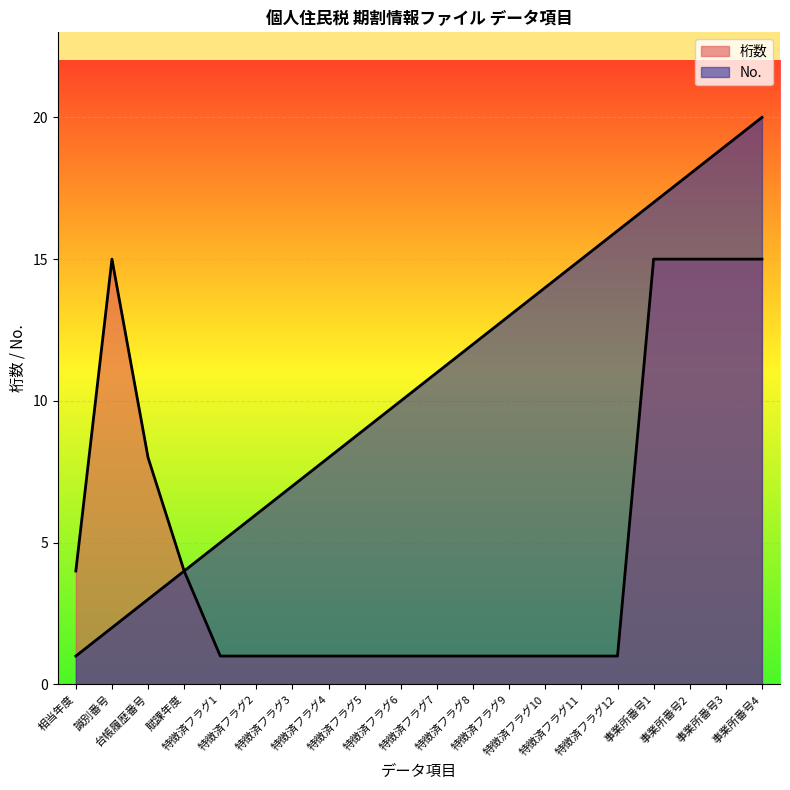

What is the sum of all 桁数 values?

103